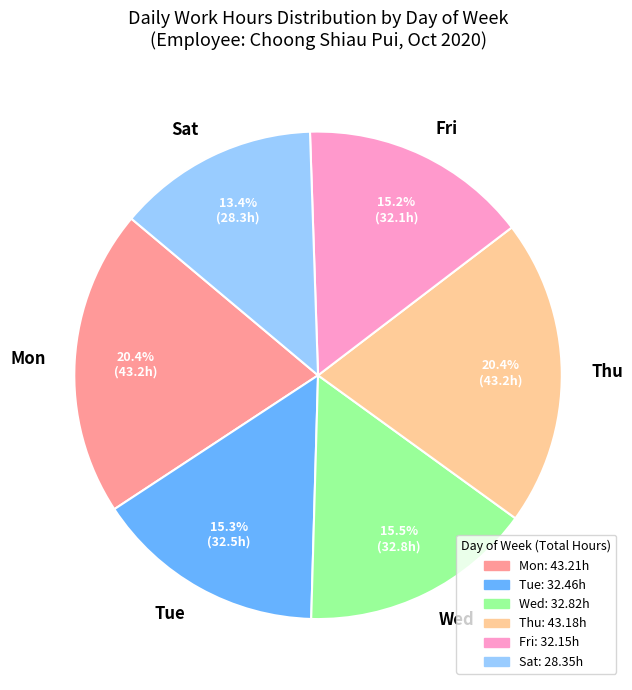

Is the sum of Fri and Wed greater than half?

No